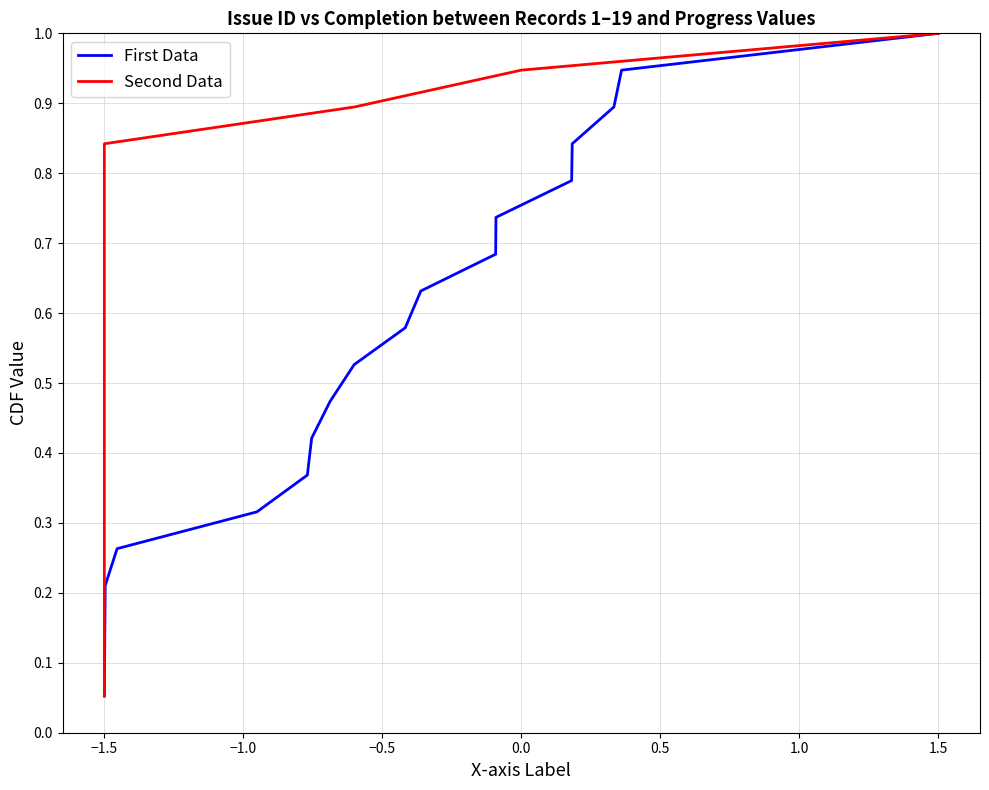

True or false: First Data and Second Data intersect in this chart.

False